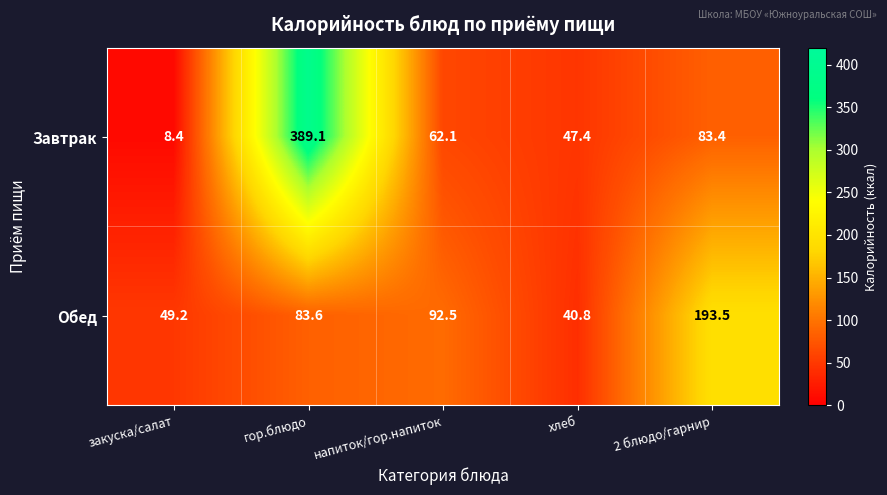

Reading left to right, list all the values displayed in this chart.

Завтрак: закуска/салат=8.4	гор.блюдо=389.1	напиток/гор.напиток=62.1	хлеб=47.4	2 блюдо/гарнир=83.4
Обед: закуска/салат=49.2	гор.блюдо=83.6	напиток/гор.напиток=92.5	хлеб=40.8	2 блюдо/гарнир=193.5